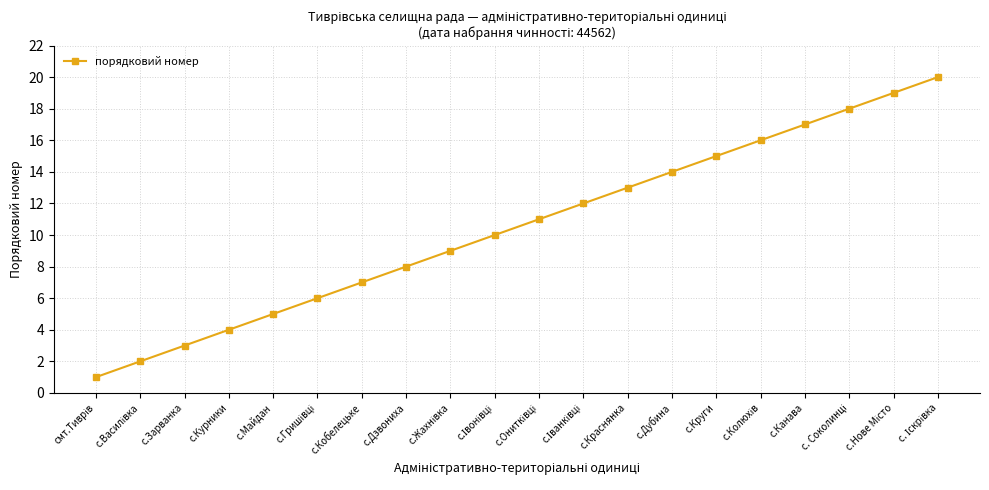

What is the sum of the values at с.Дубина and с.Курники?

18